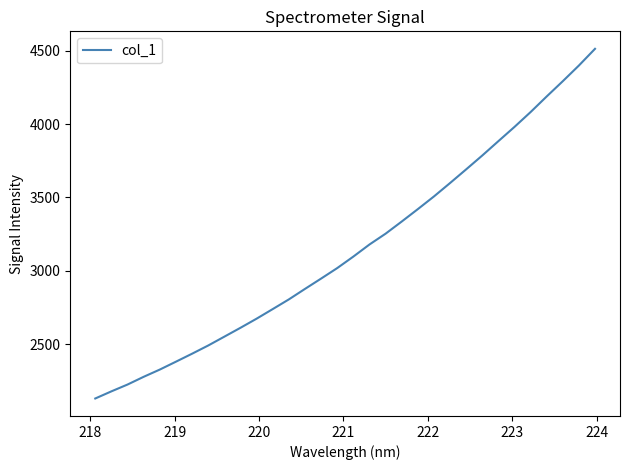

What is the difference between the maximum and minimum values?

2381.3